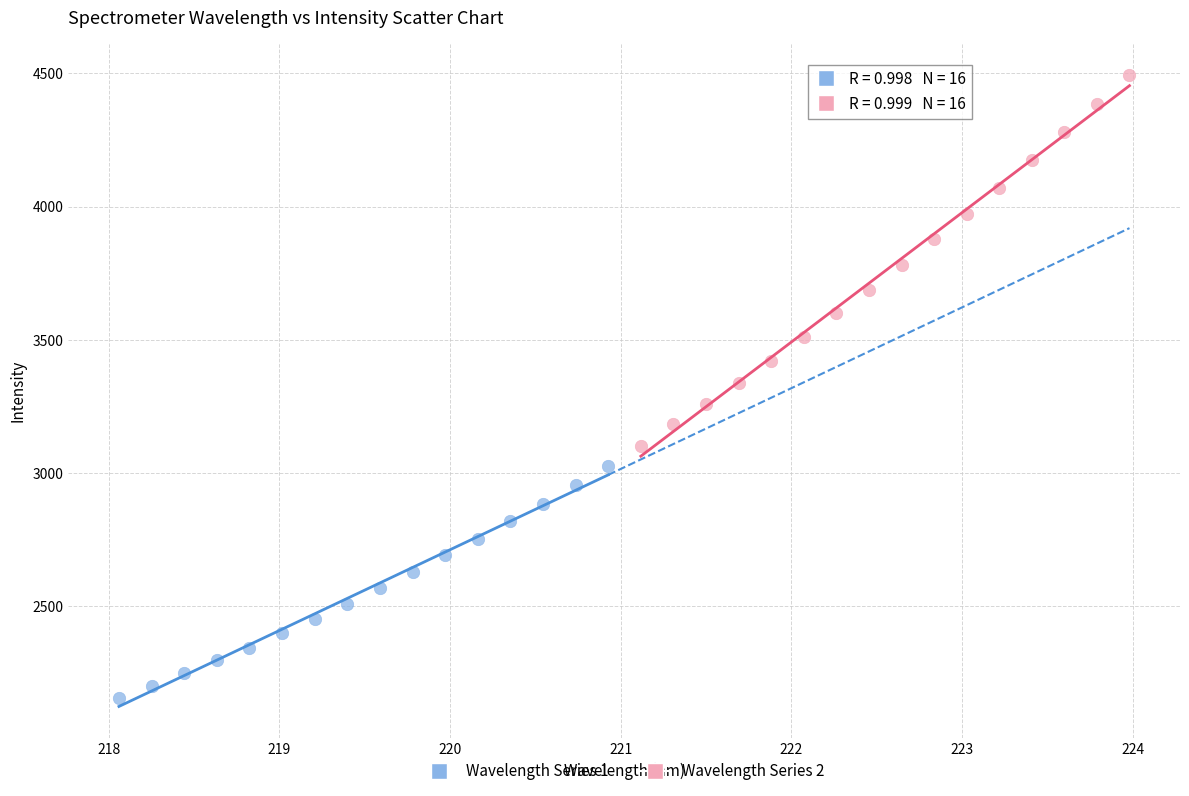

Which series contains the lowest Y value?

Wavelength Series 1